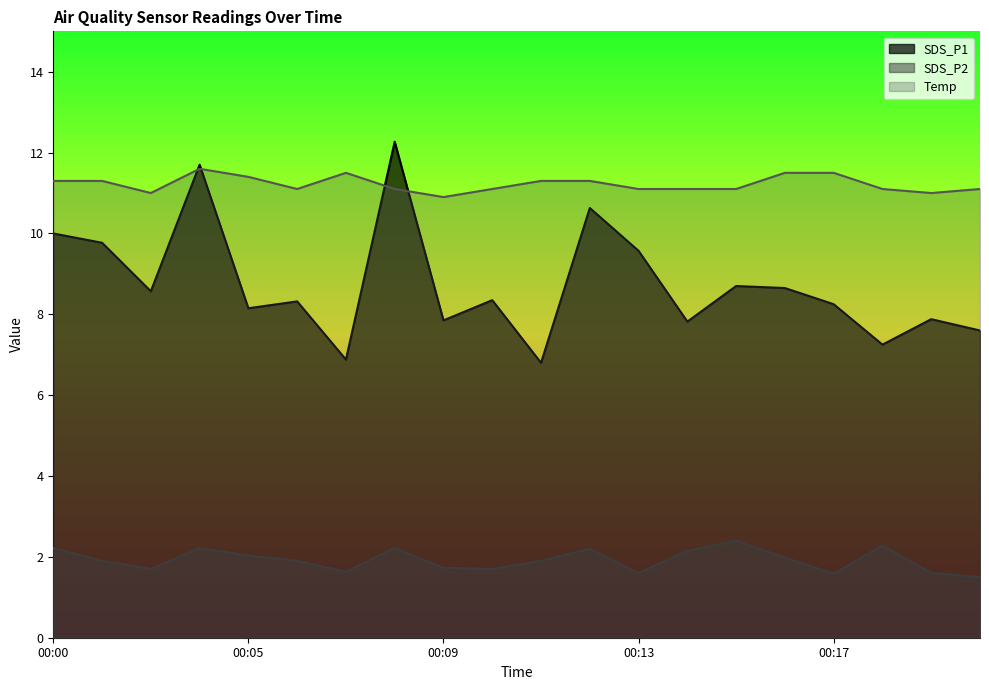

How many lines are shown in the chart?

3